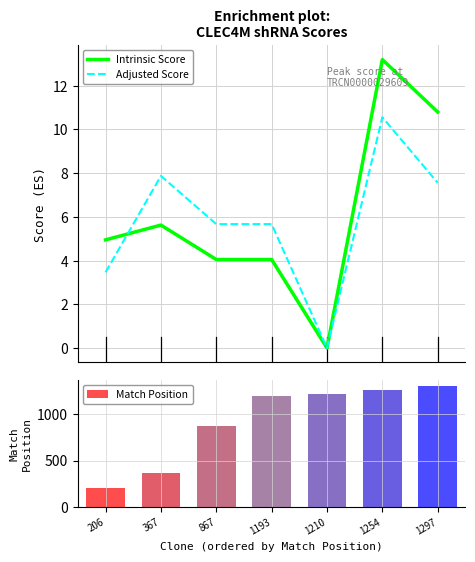

Which series has the largest total across all categories?

Match Position